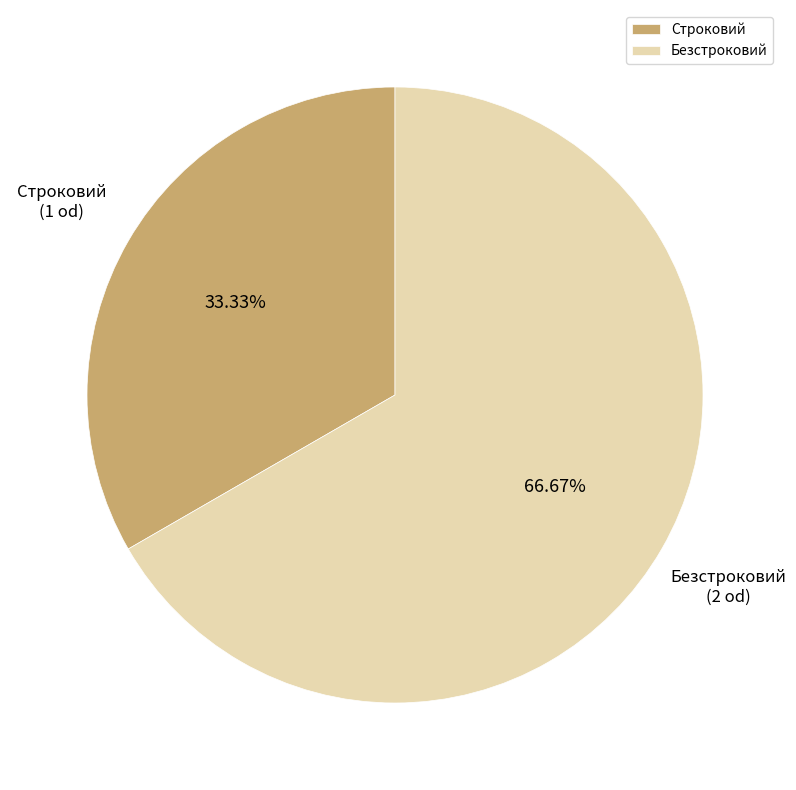

Count the number of slices in the pie.

2